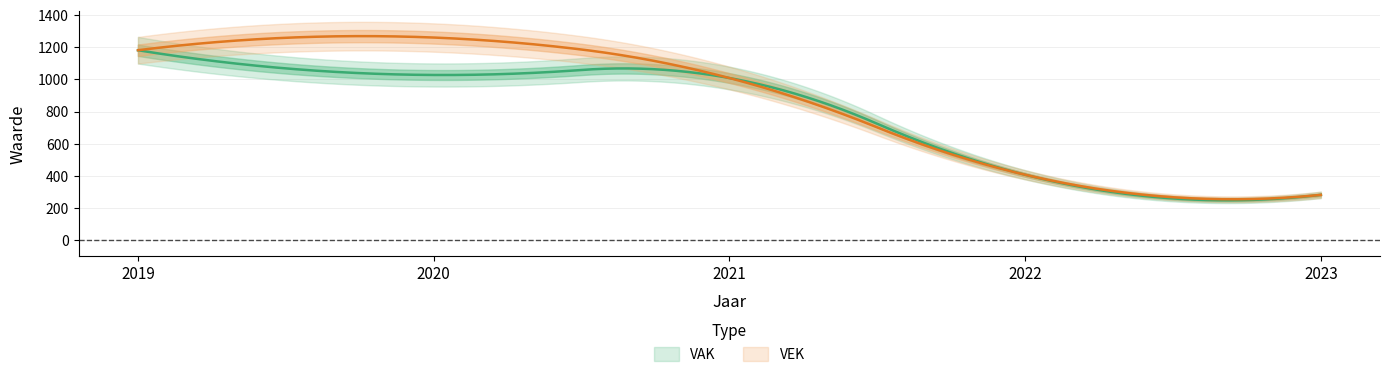

How many distinct data groups are displayed?

2